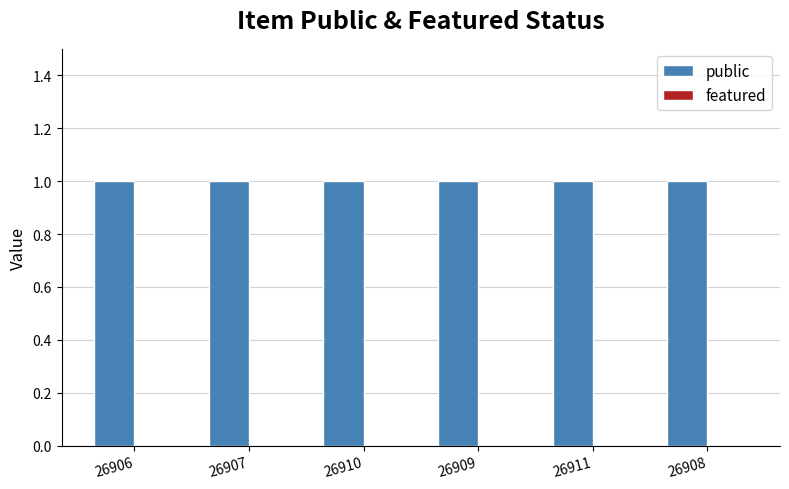

What is the sum of all public values?

6